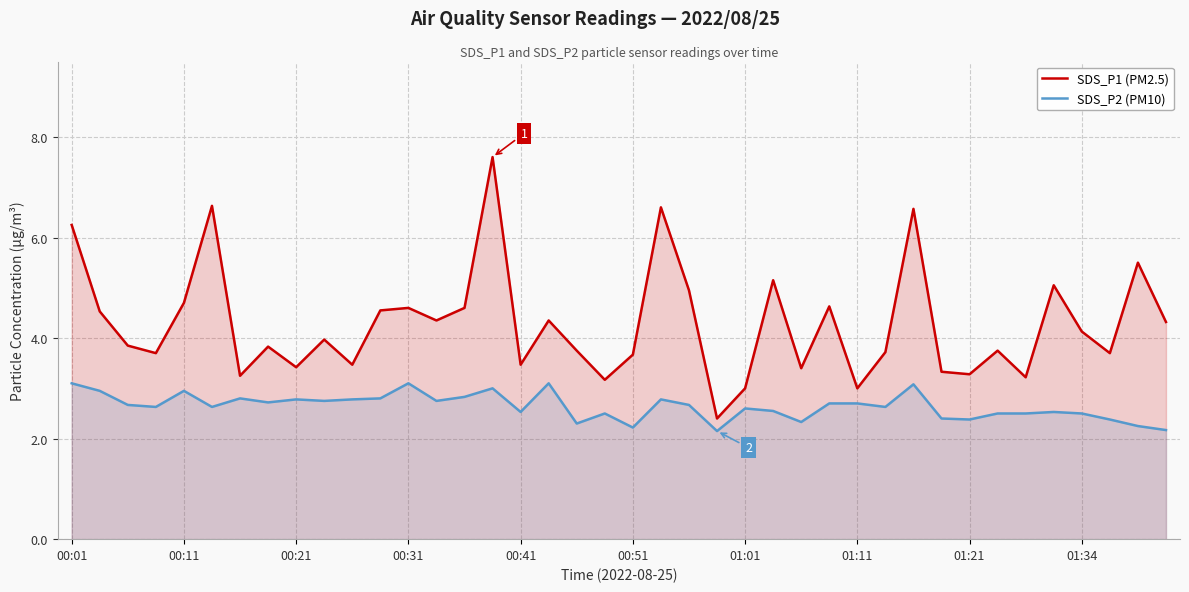

What is the difference between the maximum and minimum values in the SDS_P1 (PM2.5) series?

5.2